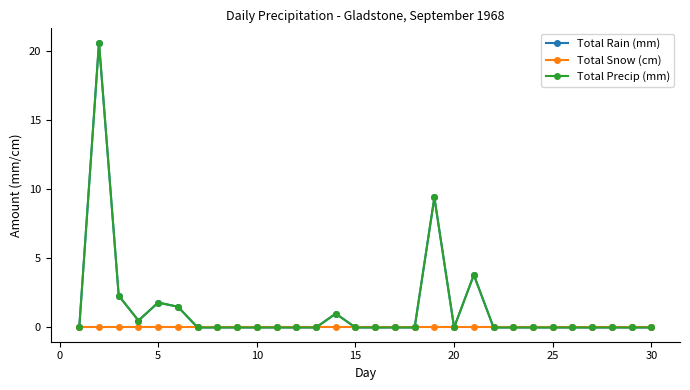

Is this an area chart (filled region under the line)?

No